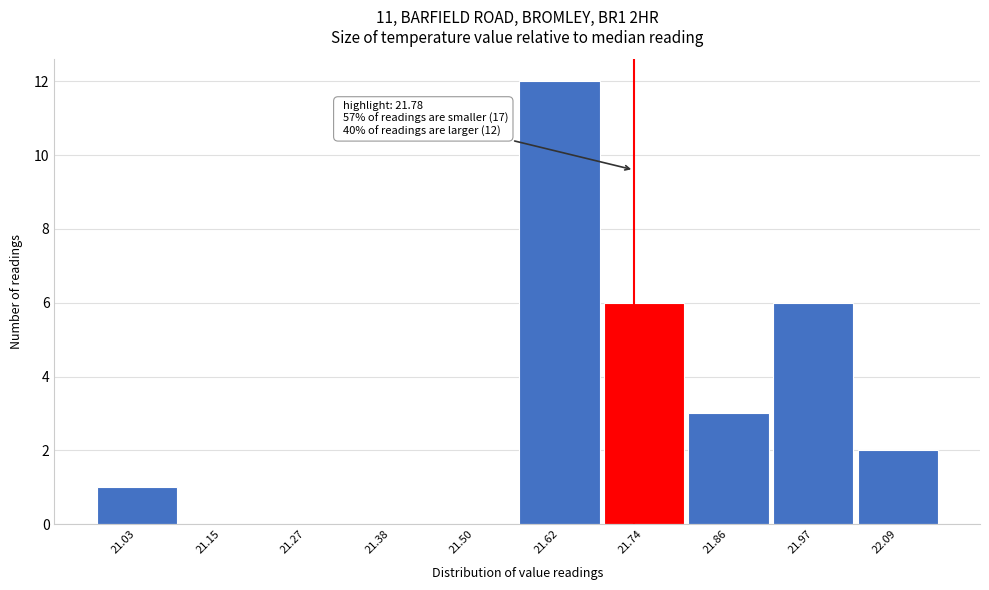

Reading right to left, what are all the values shown in this chart?

22.09=2	21.97=6	21.86=3	21.74=6	21.62=12	21.50=0	21.38=0	21.27=0	21.15=0	21.03=1